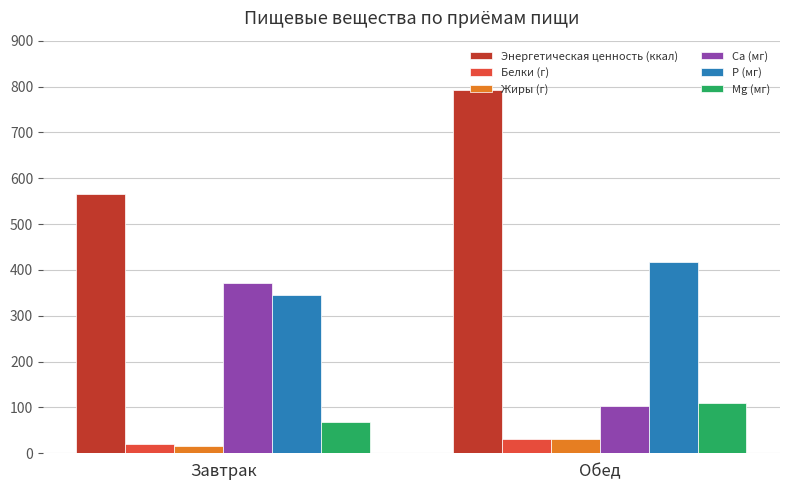

The value of Mg (мг) at Обед is 109.2. True or false?

True